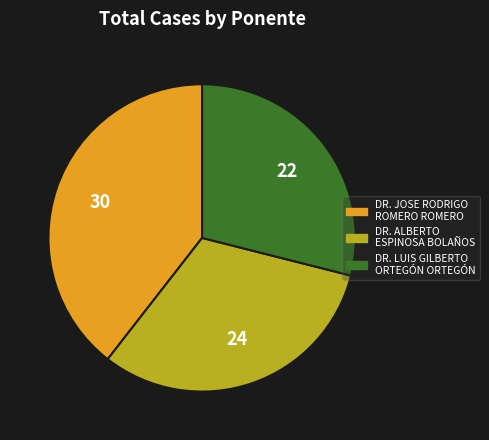

Between DR. ALBERTO ESPINOSA BOLAÑOS and DR. LUIS GILBERTO ORTEGÓN ORTEGÓN, which is larger?

DR. ALBERTO ESPINOSA BOLAÑOS